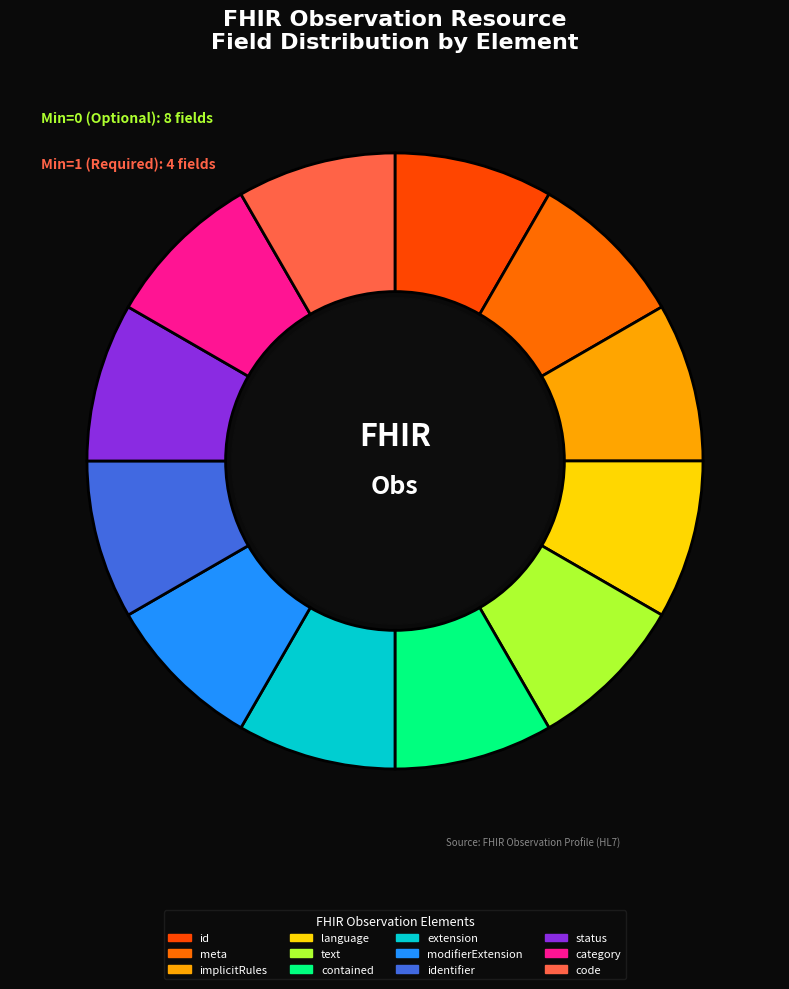

How many segments does this pie chart have?

12